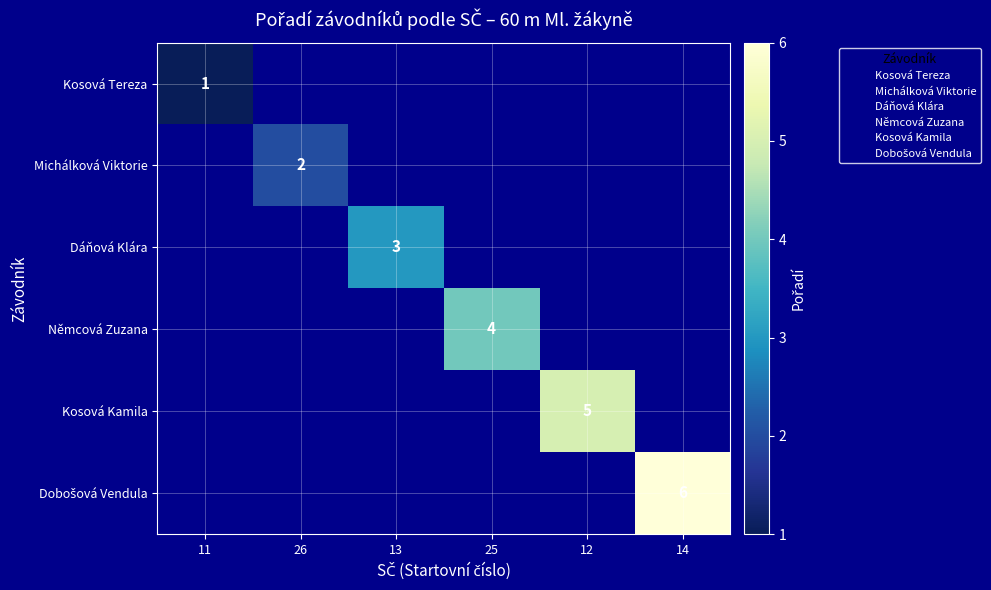

Count the number of data series in this chart.

6